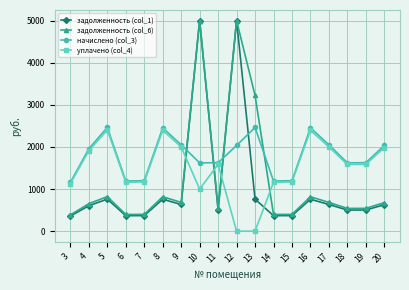

After their last crossing, which series has the higher values: начислено (col_3) or задолженность (col_1)?

начислено (col_3)